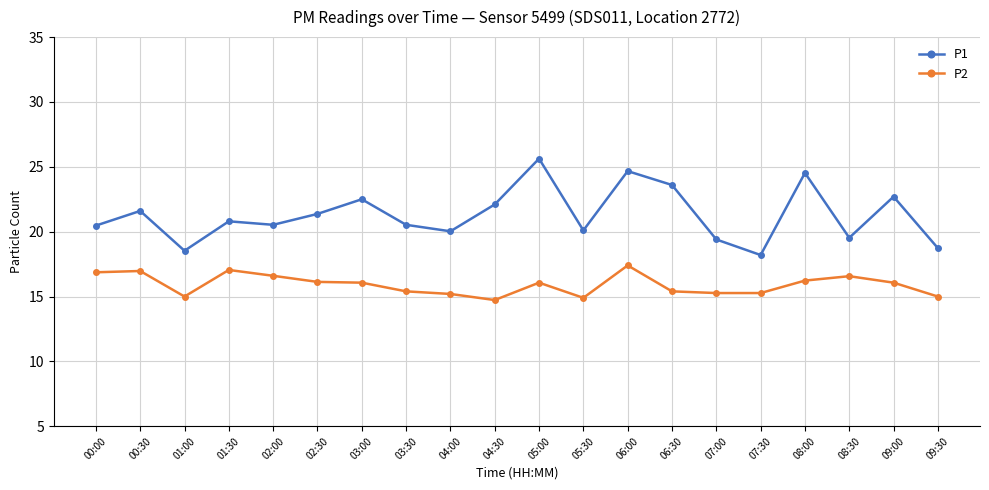

What is the maximum value shown in the chart?

25.6